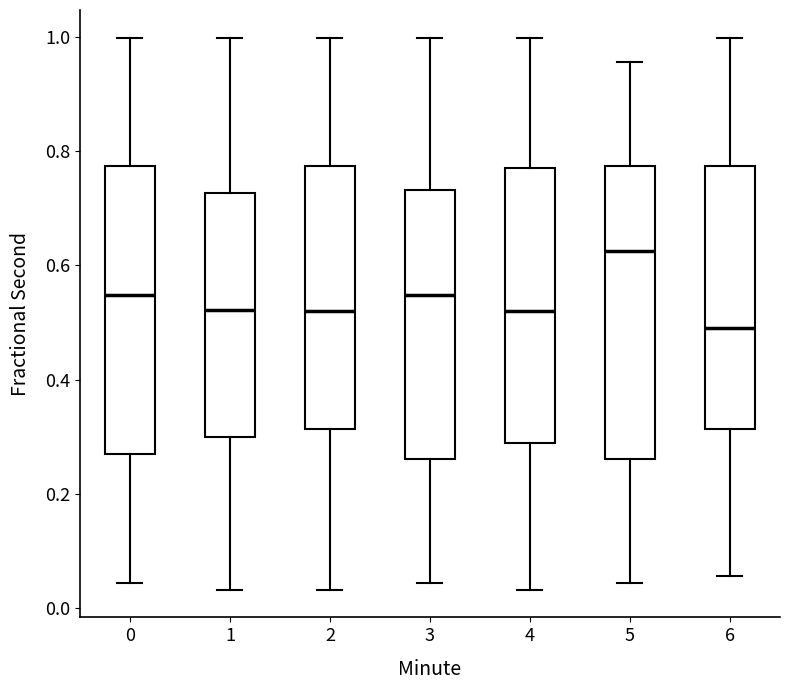

Which box has the lowest median line?

6